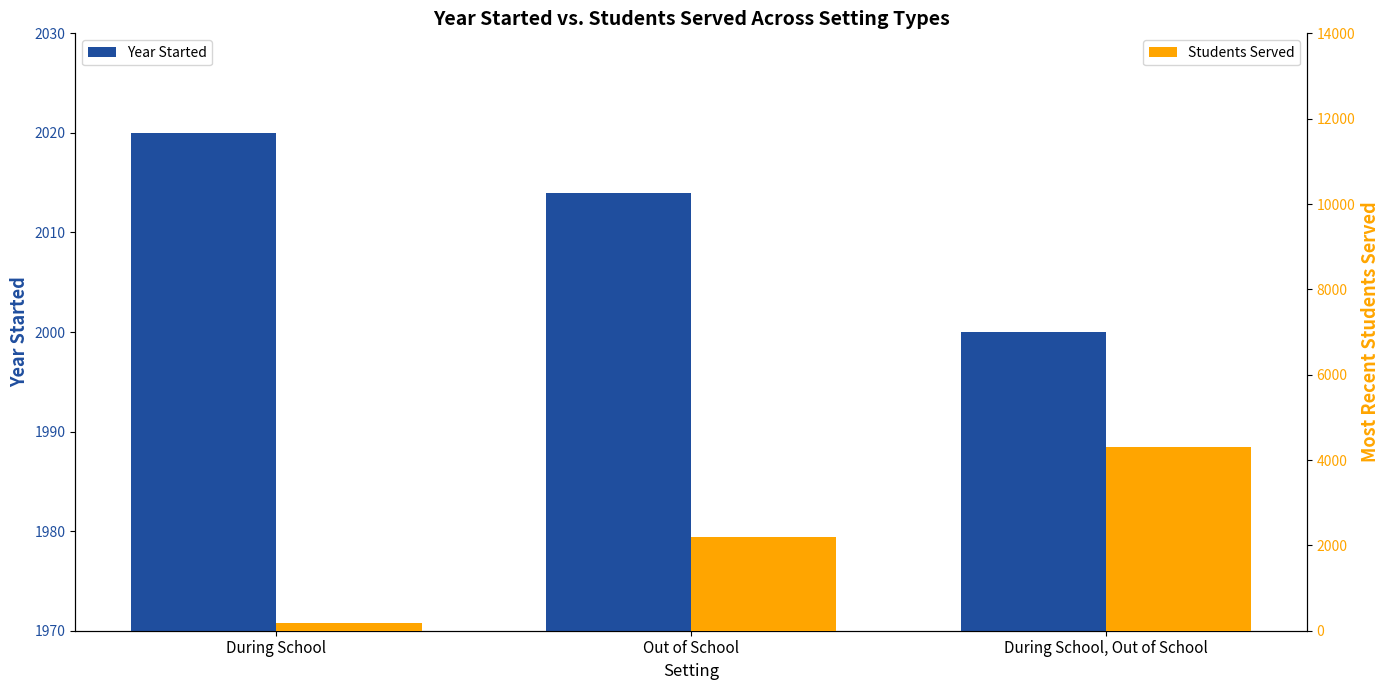

What is the difference between the Year Started values at During School, Out of School and Out of School?

14